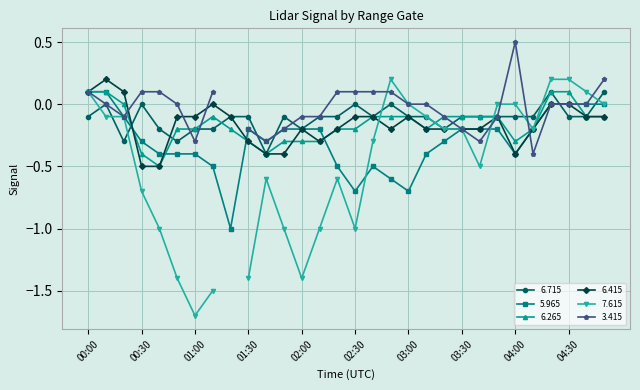

True or false: 6.265 has a value of -0.0 at 03:00.

False